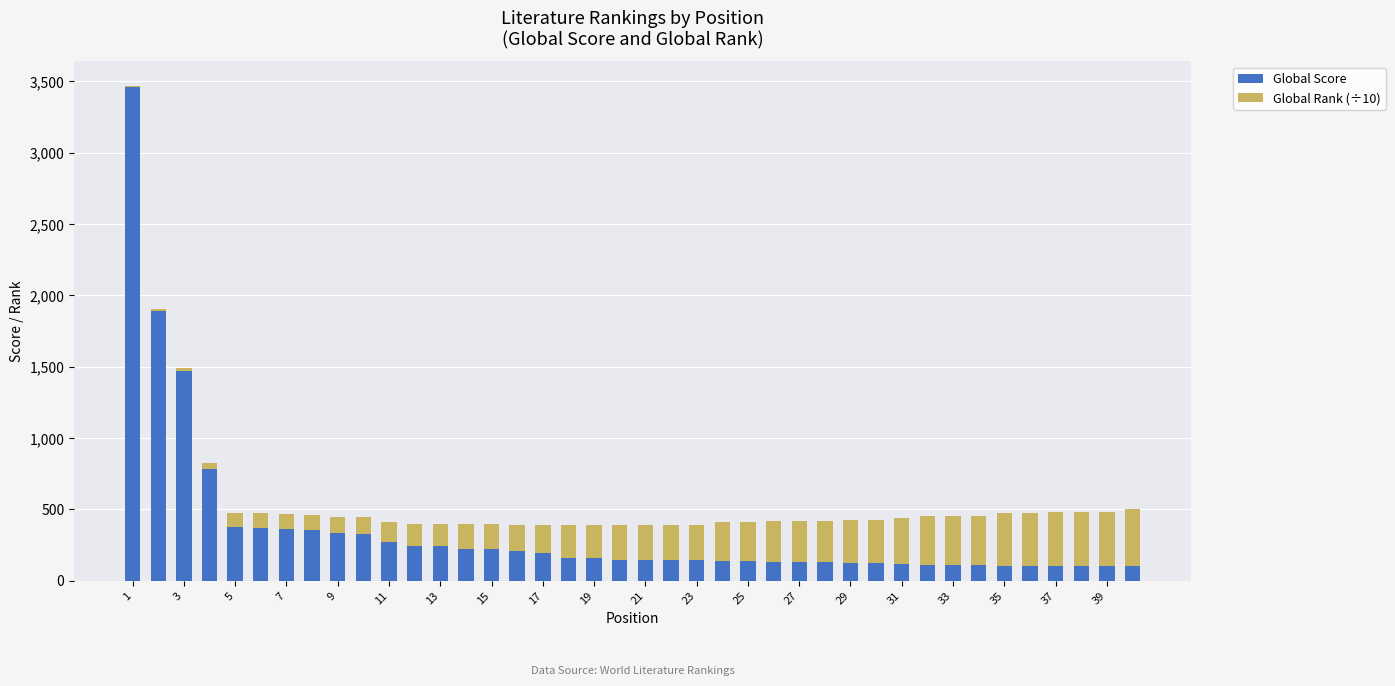

Are the bars horizontal?

No